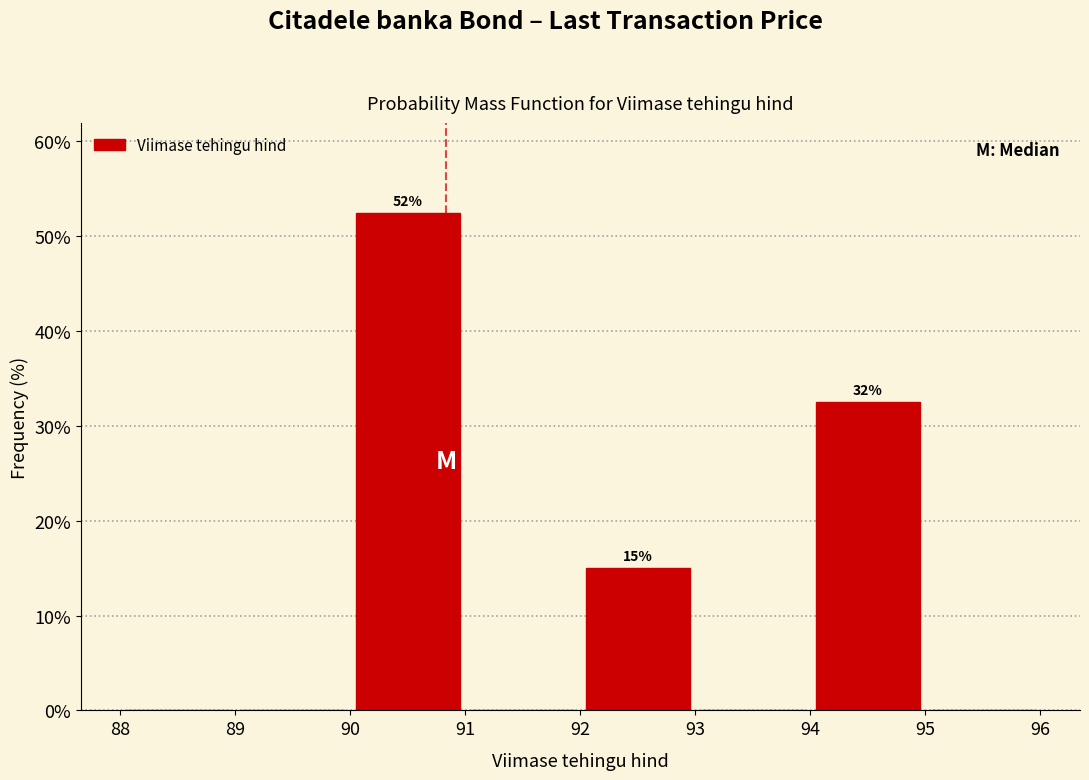

Which range on the x-axis has the tallest bar?

90 to 91